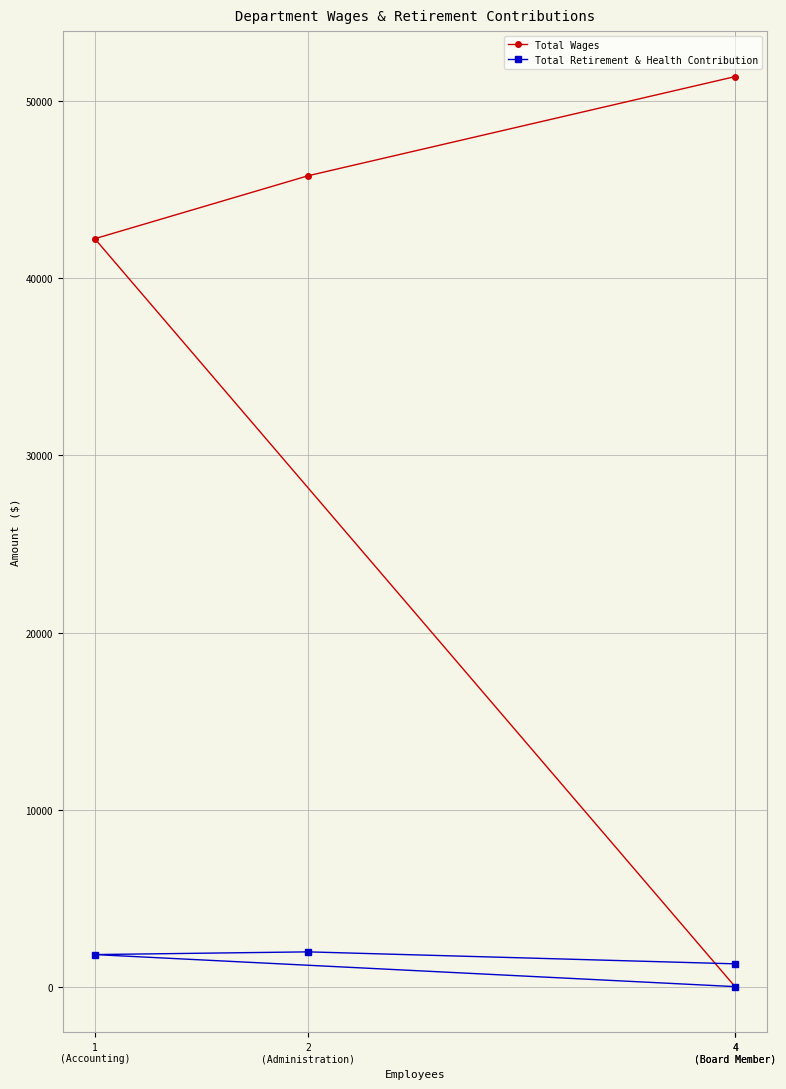

What is the difference between the highest and lowest values at 4
(Board Member)?

50111